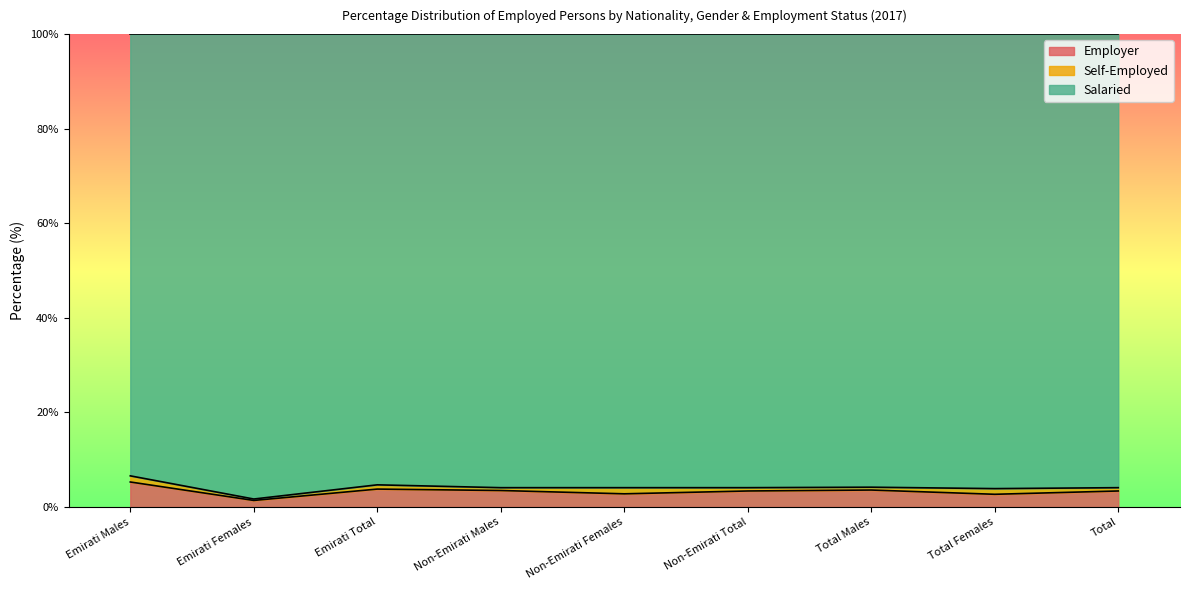

True or false: Employer has a value of 3.4 at Non-Emirati Total.

True